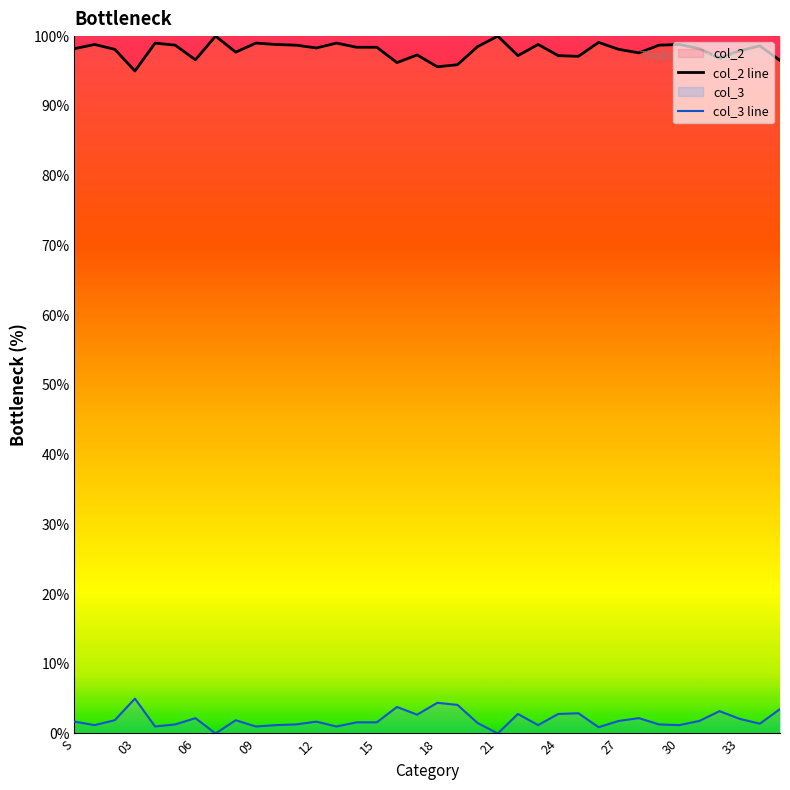

The value of col_3 line at 30 is 1.2. True or false?

True